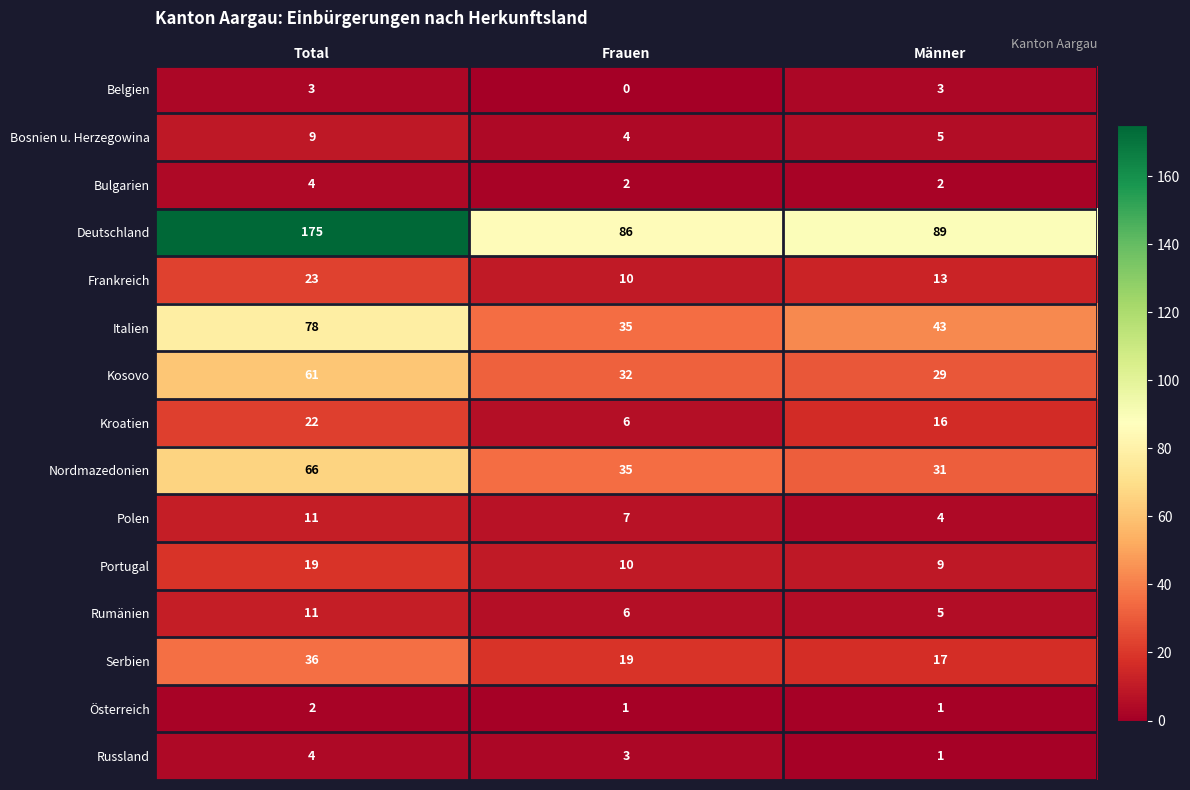

What is the total value across all series at Total?

524